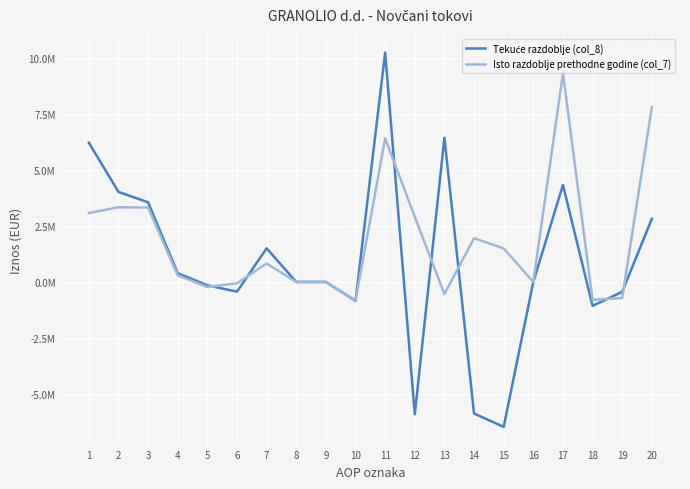

What is the average value of the Tekuće razdoblje (col_8) series?

915529